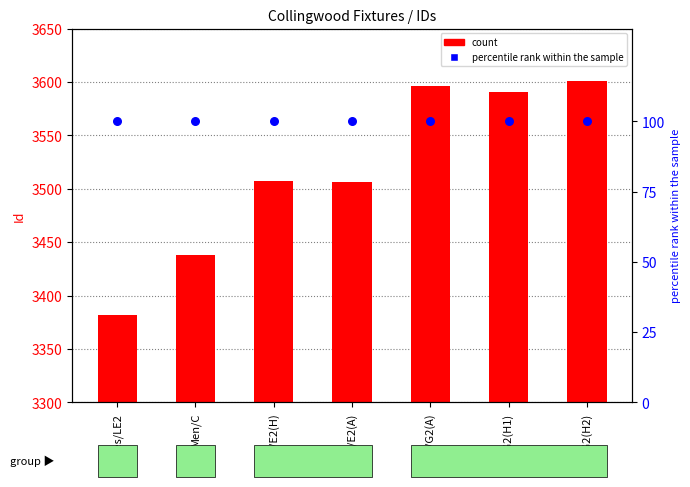

At which category is the sum across all series the highest?

Men/G2(H2)